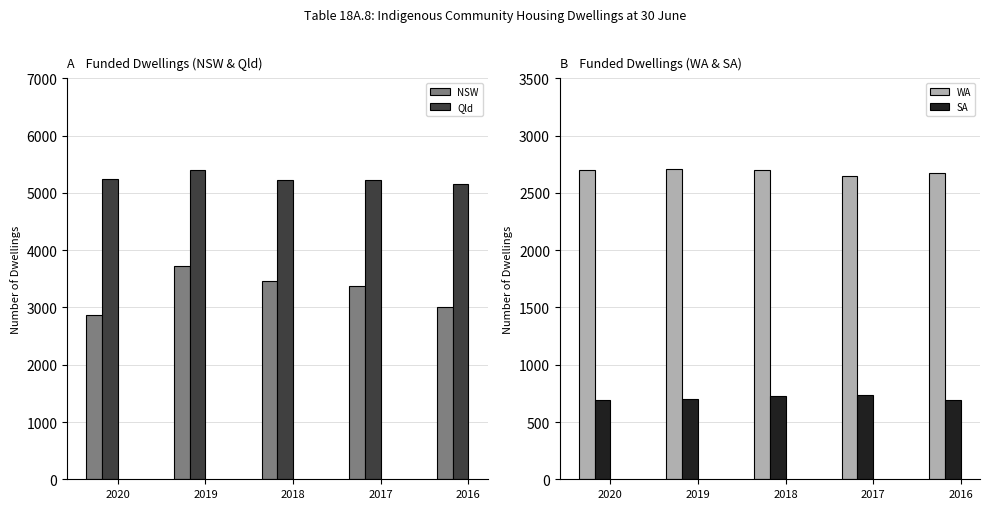

What is the total value across all series at 2020?

11495